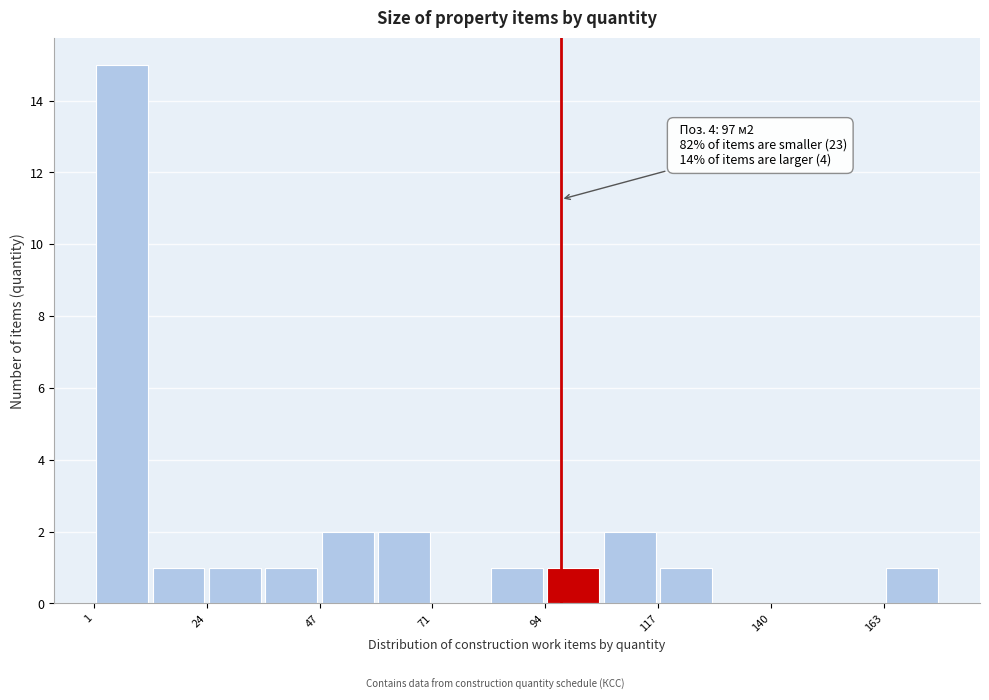

Around what value on the x-axis is the tallest bar? Give the approximate position of its centre, as read against the axis.

5